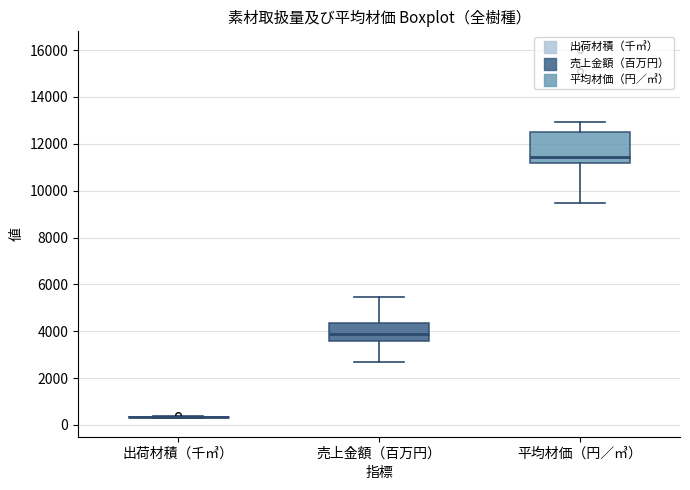

Which box is the tallest, from its lower edge to its upper edge?

平均材価（円／㎥）